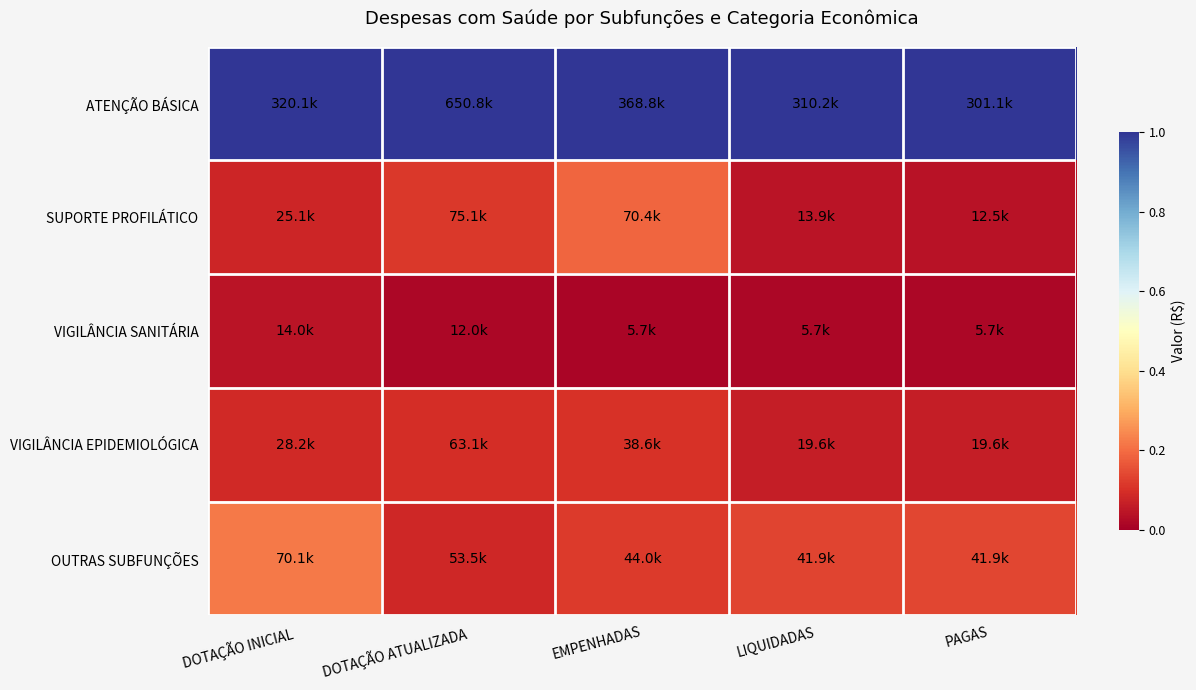

Which has a higher value, EMPENHADAS or LIQUIDADAS?

EMPENHADAS